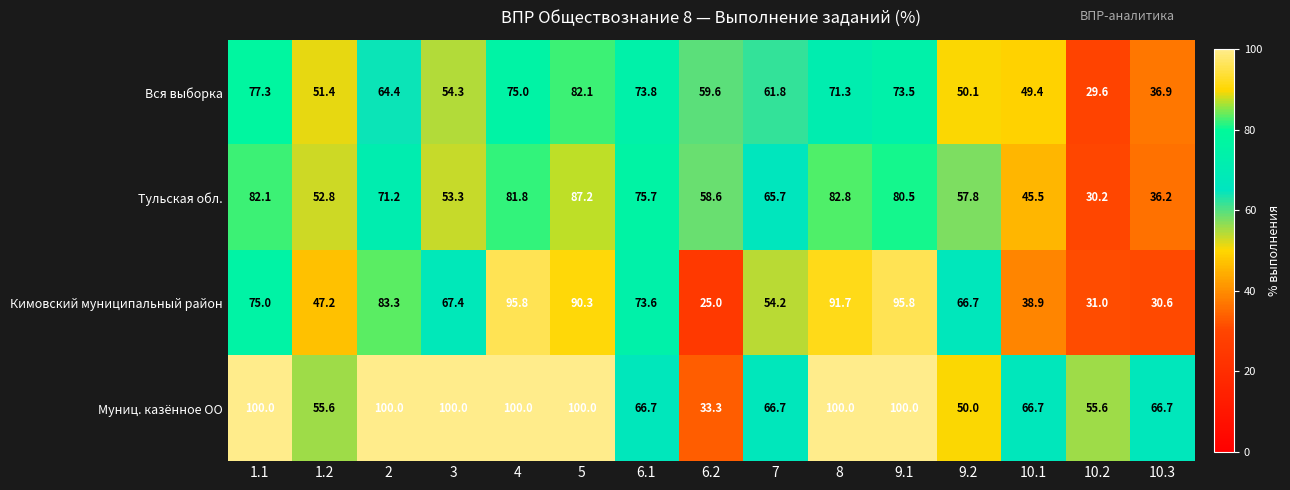

Rank the series by their maximum value, from highest to lowest.

Муниц. казённое ОО, Кимовский муниципальный район, Тульская обл., Вся выборка